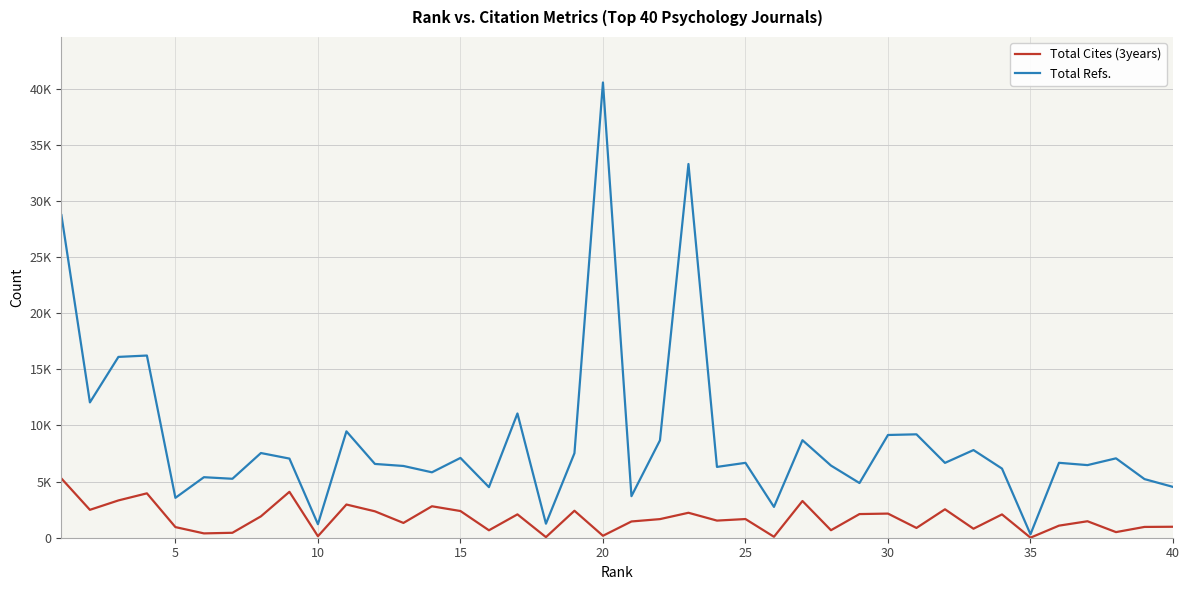

True or false: Total Cites (3years) and Total Refs. intersect in this chart.

False